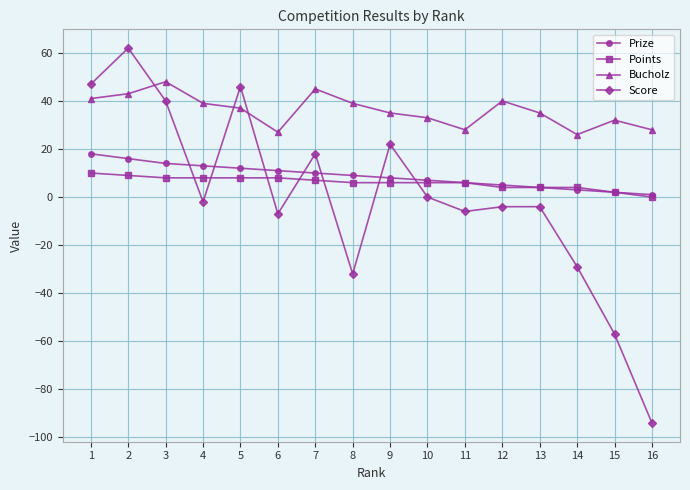

What is the difference between the maximum and second lowest values in the Bucholz series?

21